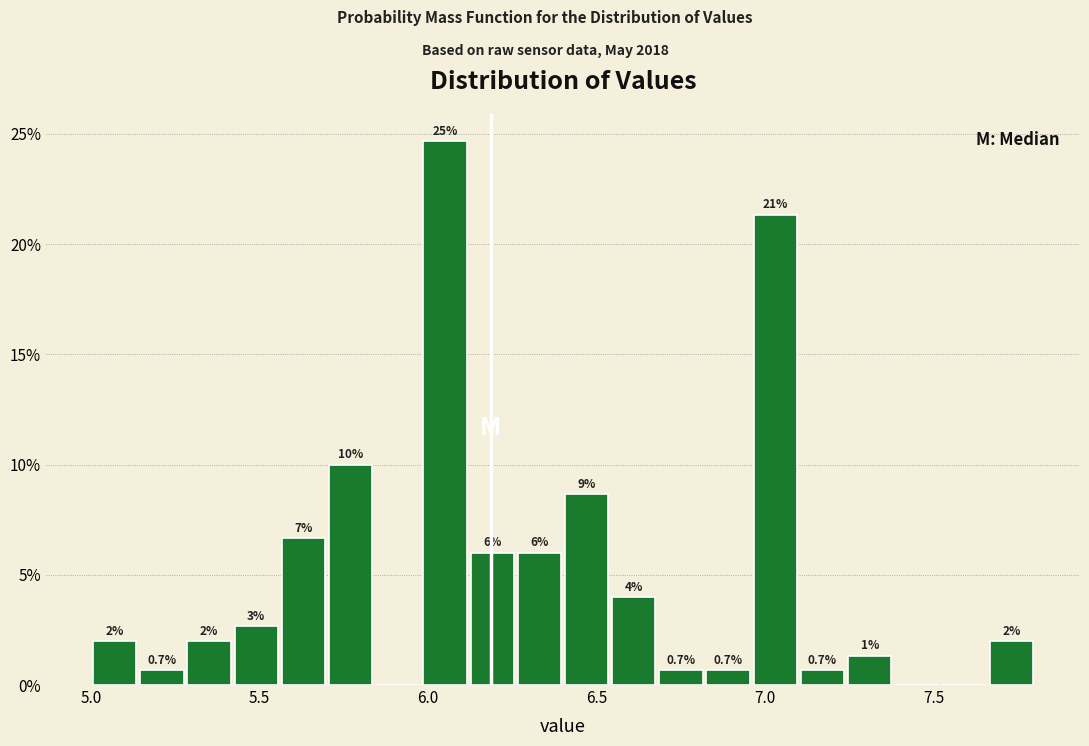

Read against the x-axis, roughly where is the centre of the tallest bar?

6.05